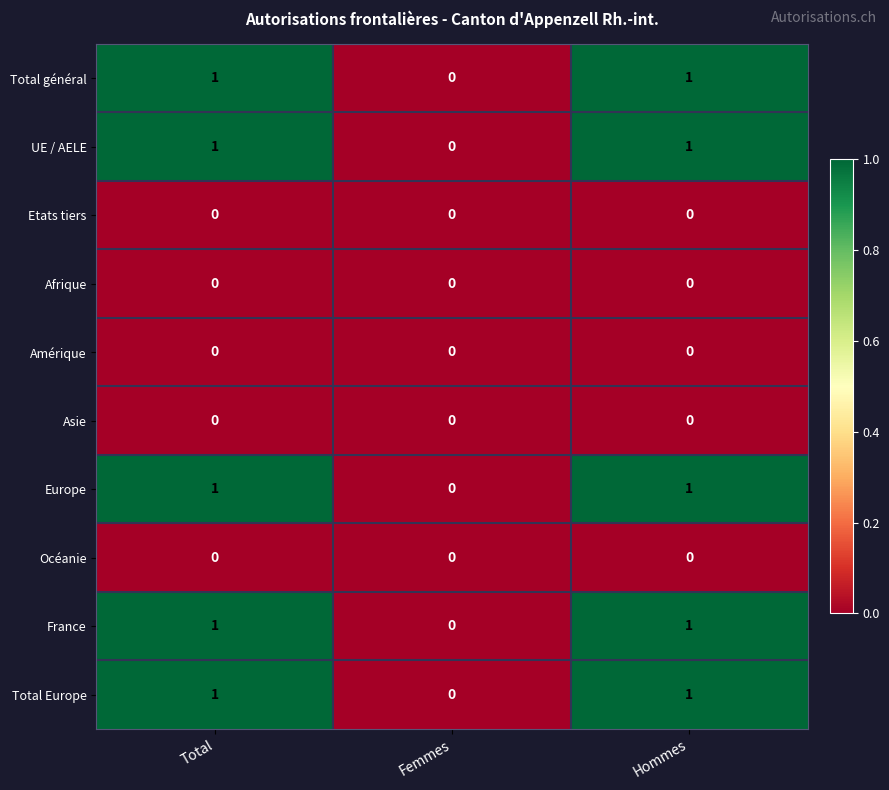

Reading left to right, list all the values displayed in this chart.

Total général: Total=1	Femmes=0	Hommes=1
UE / AELE: Total=1	Femmes=0	Hommes=1
Etats tiers: Total=0	Femmes=0	Hommes=0
Afrique: Total=0	Femmes=0	Hommes=0
Amérique: Total=0	Femmes=0	Hommes=0
Asie: Total=0	Femmes=0	Hommes=0
Europe: Total=1	Femmes=0	Hommes=1
Océanie: Total=0	Femmes=0	Hommes=0
France: Total=1	Femmes=0	Hommes=1
Total Europe: Total=1	Femmes=0	Hommes=1